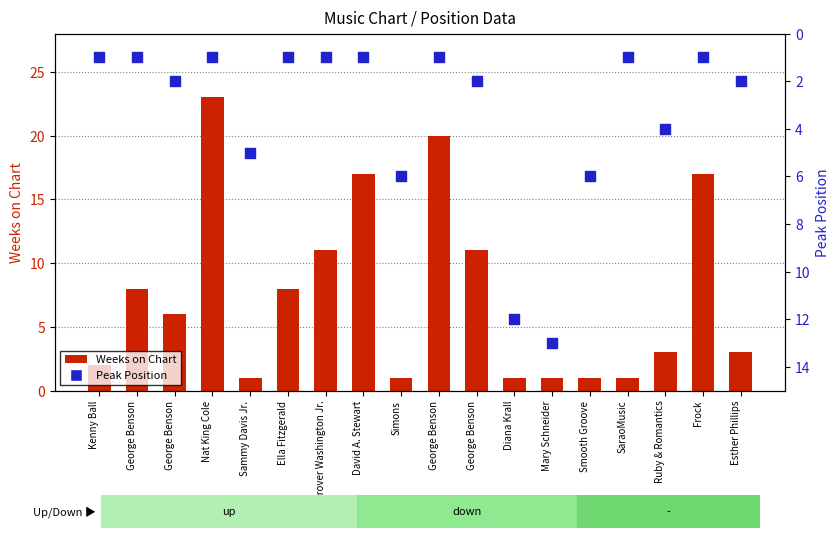

Which series reaches the maximum Y coordinate?

Weeks on Chart